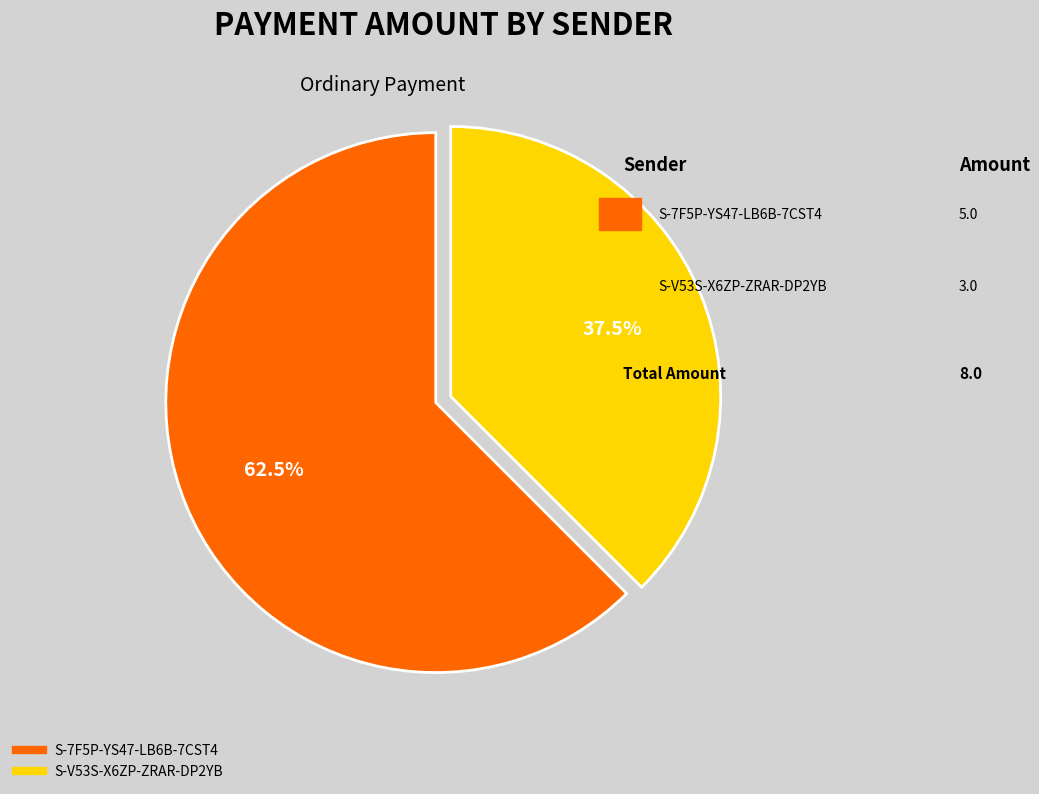

Rank the categories by value from highest to lowest.

S-7F5P-YS47-LB6B-7CST4, S-V53S-X6ZP-ZRAR-DP2YB